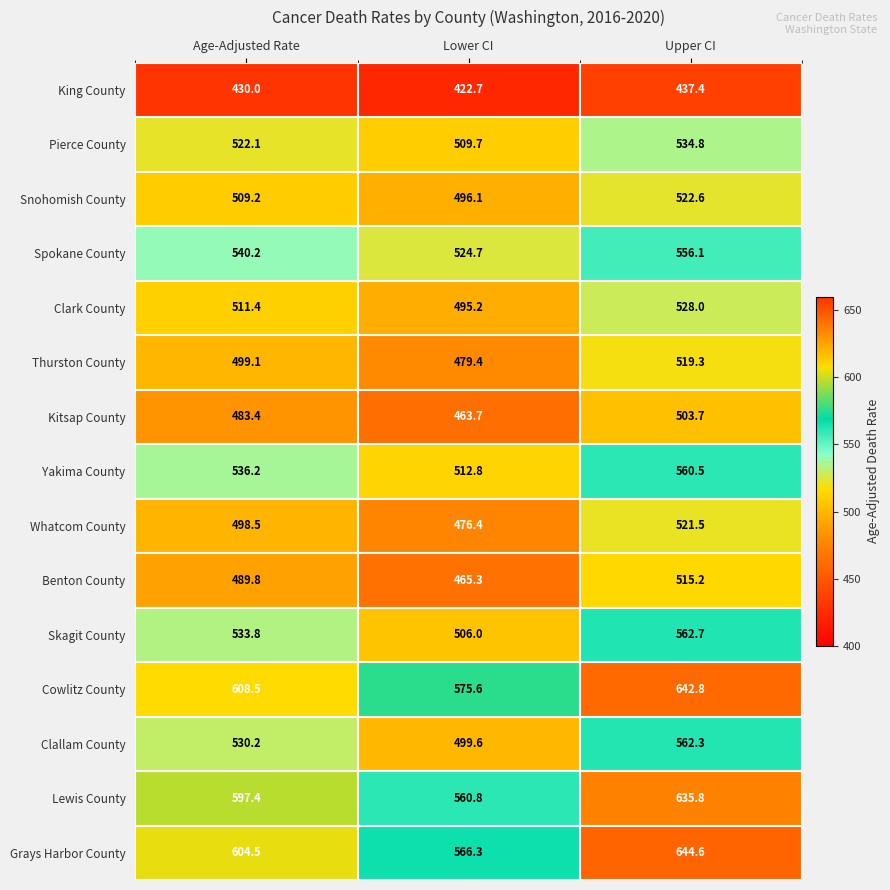

The Skagit County series shows 764.0 at Lower CI. True or false?

False